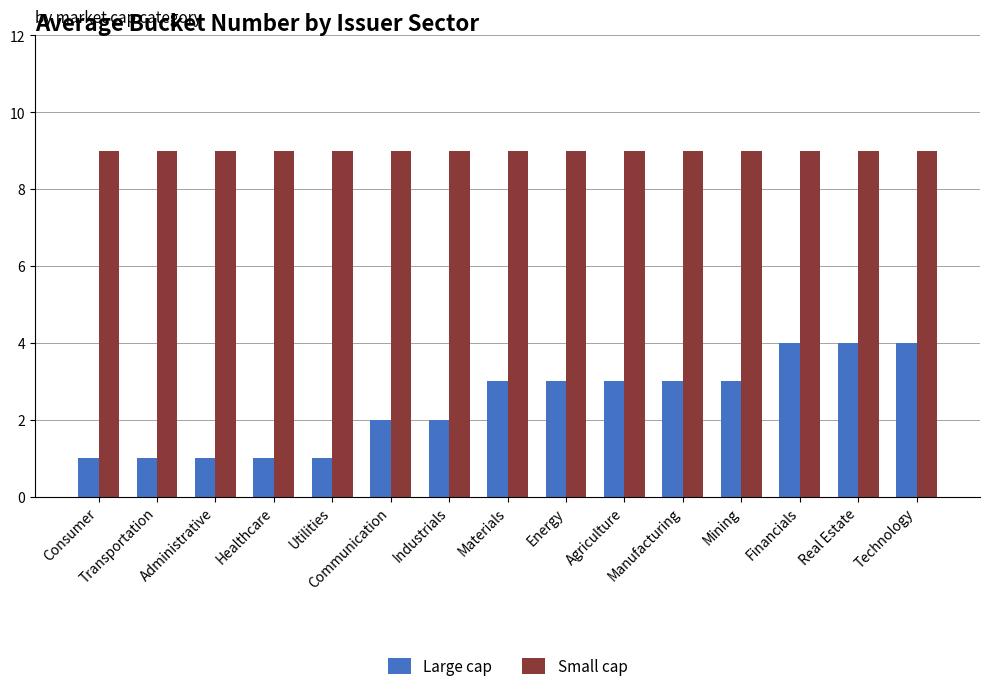

Read the Large cap value at Manufacturing.

3